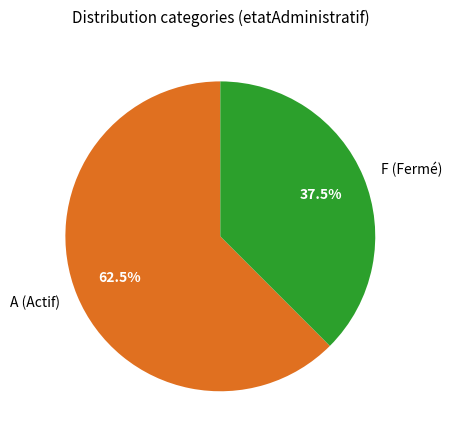

What is the ratio of the value at A (Actif) to the value at F (Fermé)?

1.7